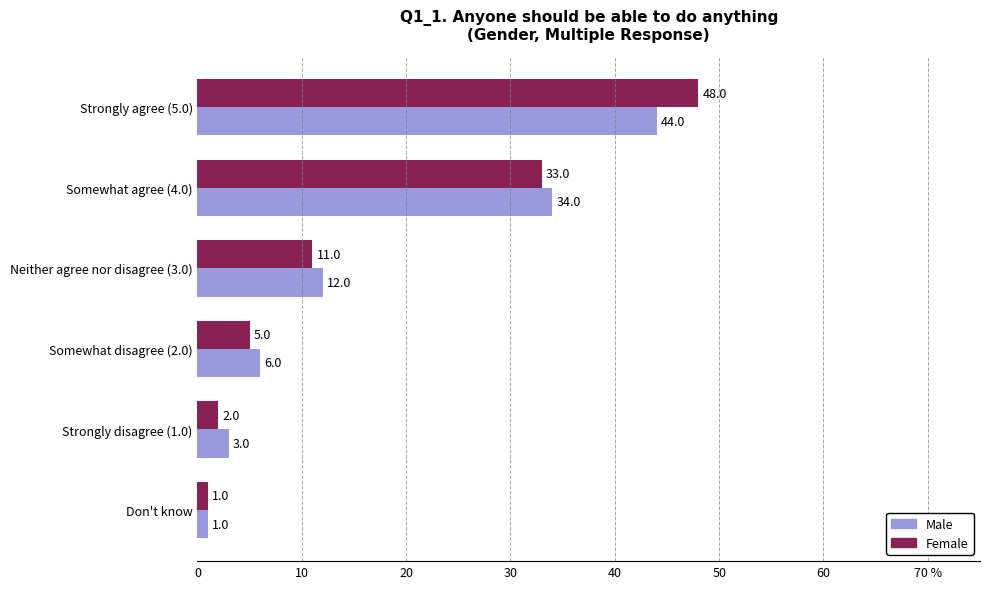

At which label is Male closest to 22?

Neither agree nor disagree (3.0)